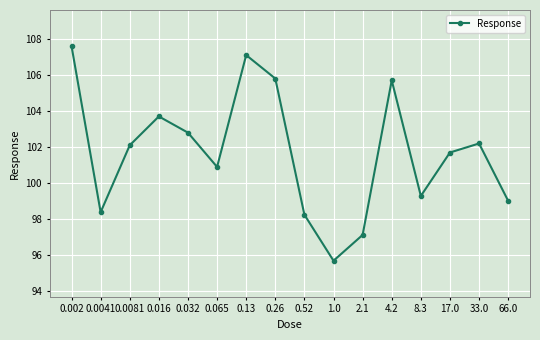

What is the difference between the maximum and second lowest values?

10.5